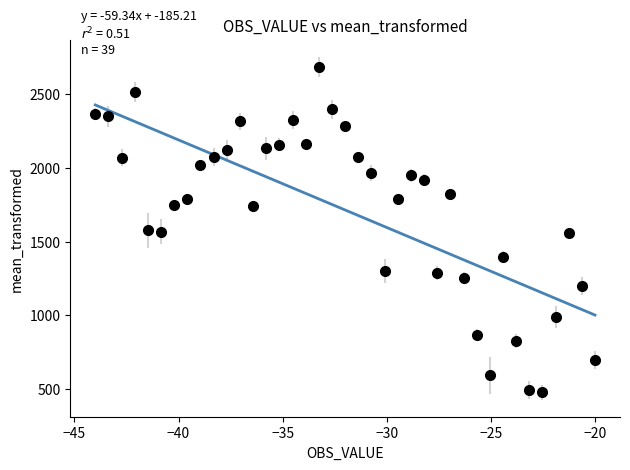

True or false: the data has more than 0 interior local peaks.

True